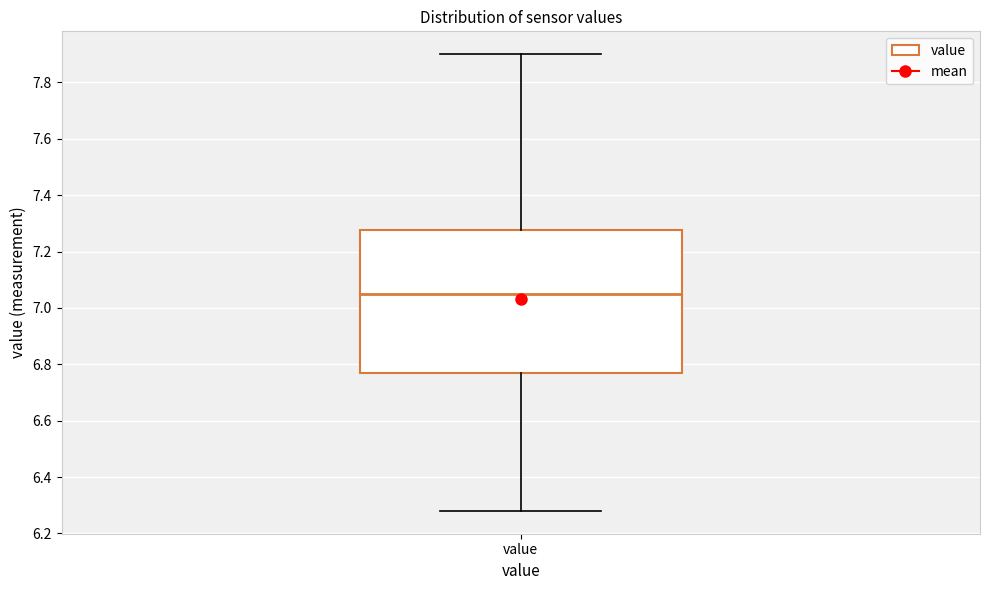

Read this box plot against the y-axis: the position of the median line, the range covered by the box, and the ends of both whiskers. The values are not printed on the chart, so give them approximately, as read against the axis.

median 7.06, box 6.78 to 7.28, whiskers 6.28 to 7.90